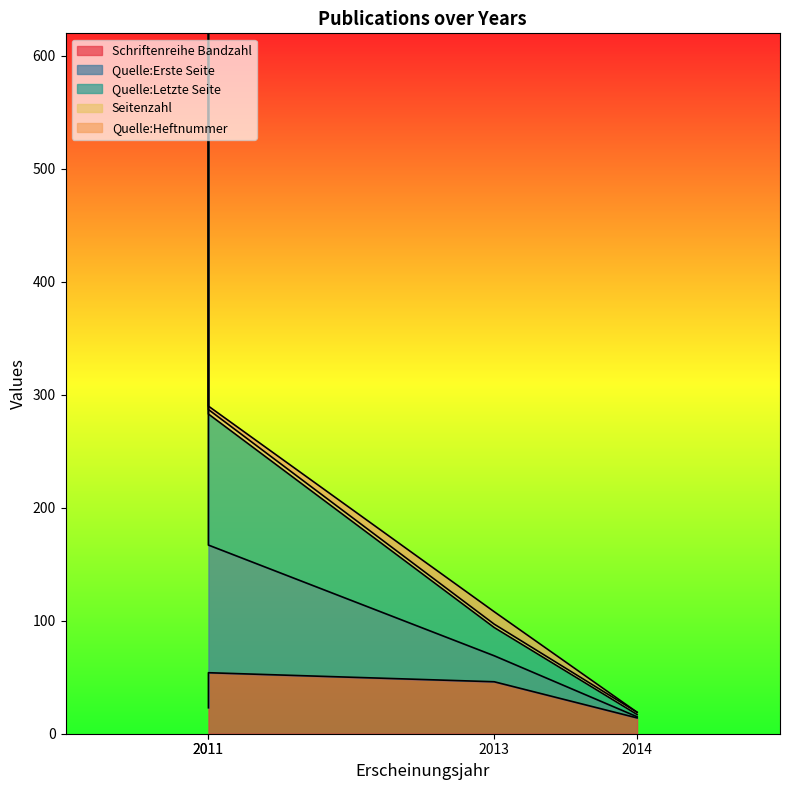

What is the total value across all series at 2011?

2419